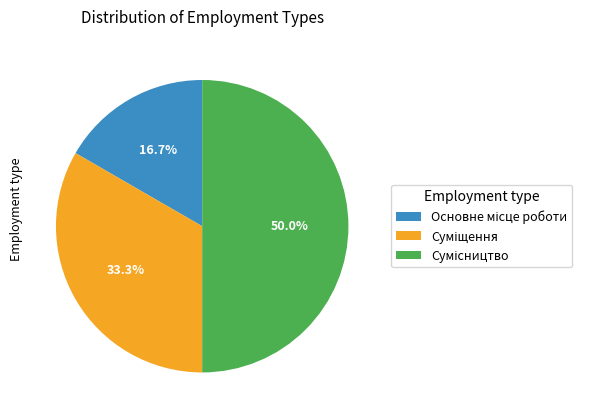

What portion of the pie excludes Суміщення?

66.7%